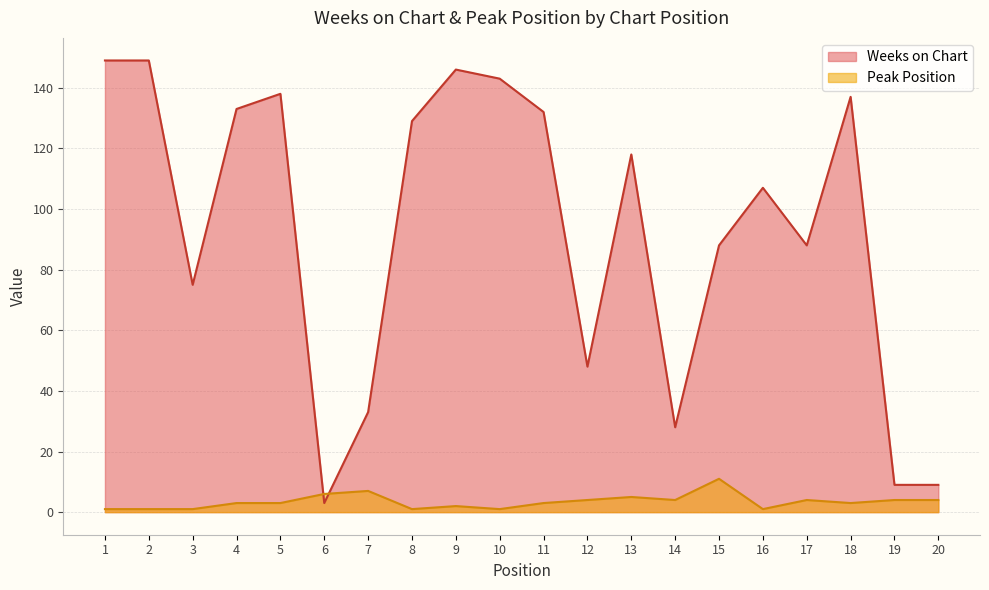

What is the spread (max minus min) of values at 18?

134